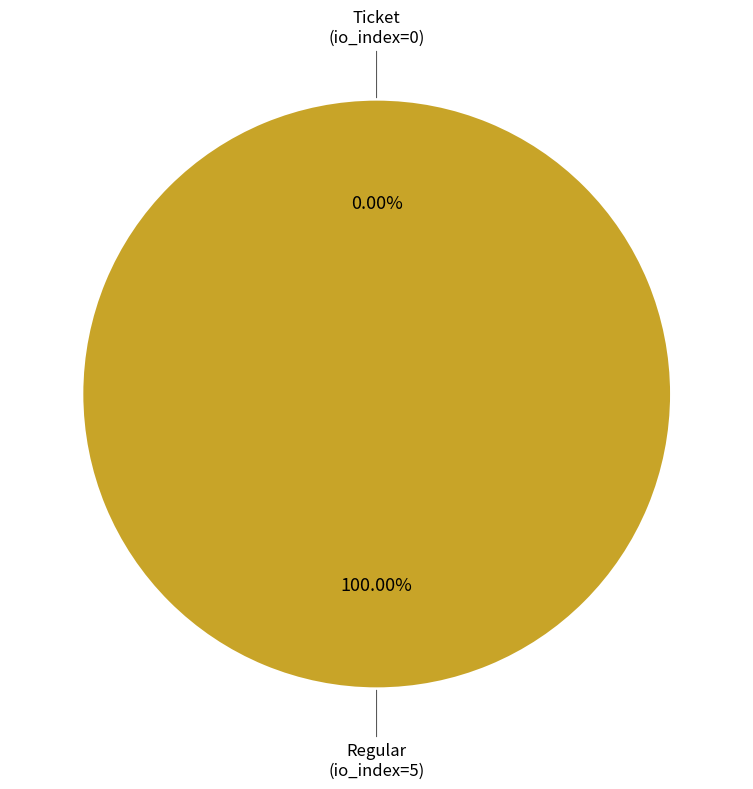

Rank the categories by value from lowest to highest.

Ticket (io_index=0), Regular (io_index=5)